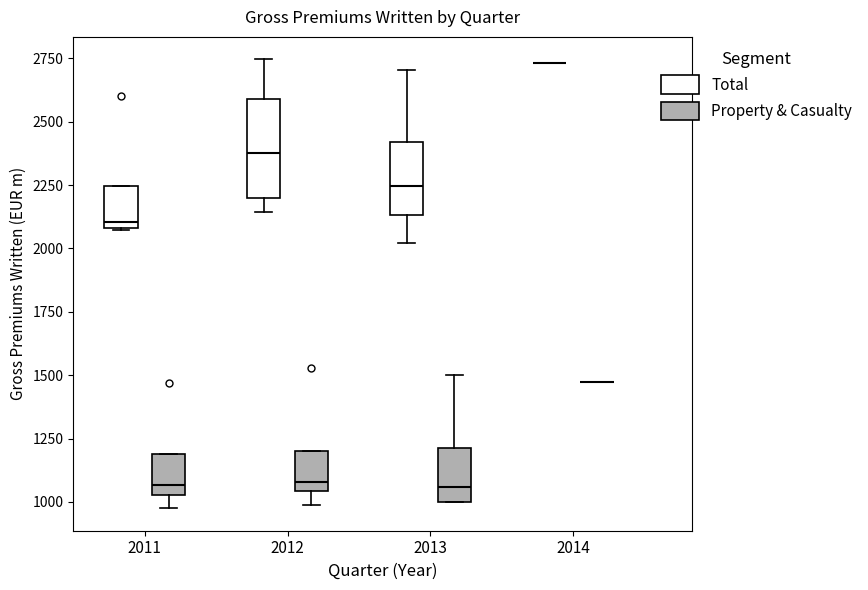

Comparing the boxes themselves (not the whiskers), which one is the tallest?

2012 (Total)